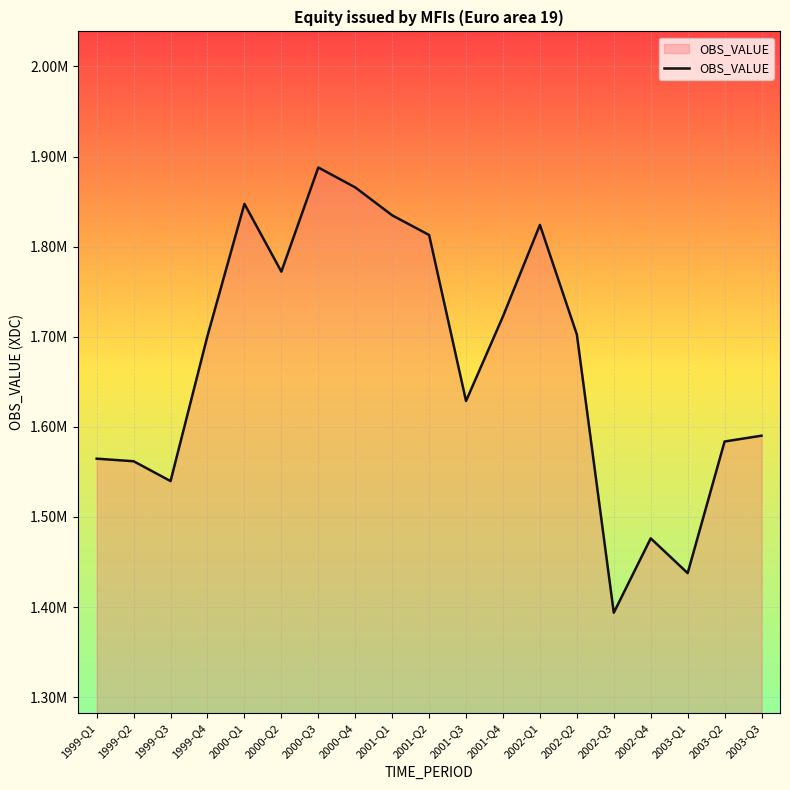

Does the chart display data point markers on the line(s)?

No